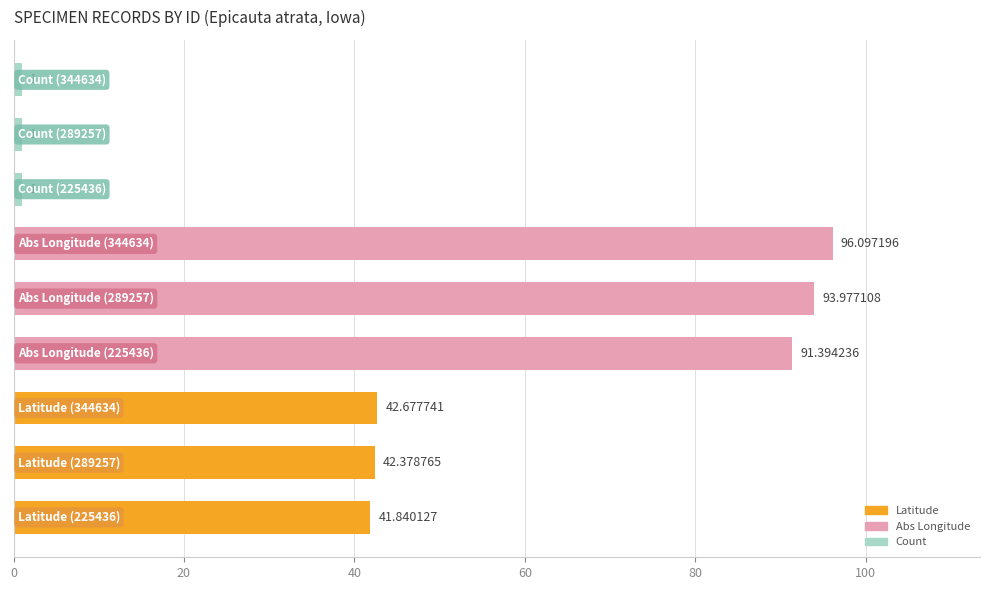

What is the average value?

45.7